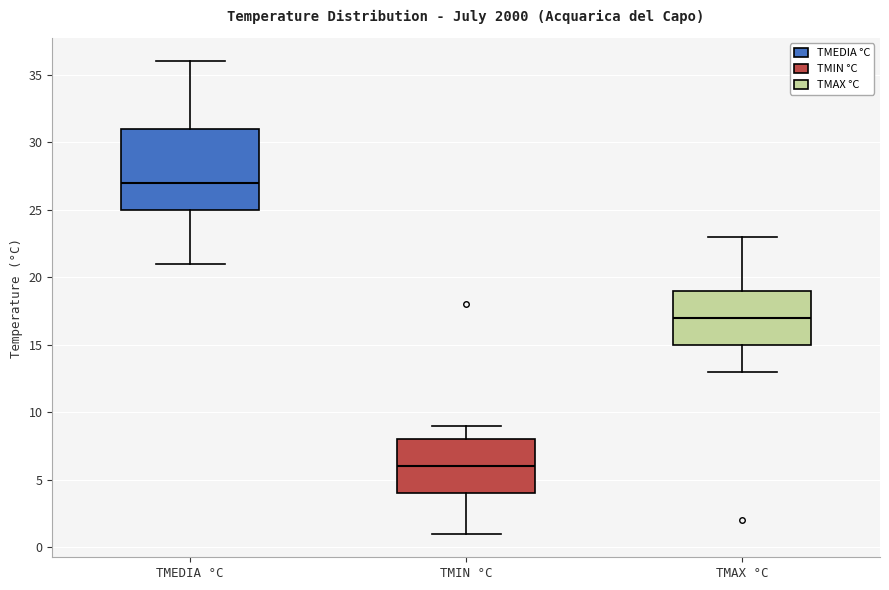

Reading left to right, transcribe this box plot: for each box, give where its median line is, the range the box spans, and where its two whiskers end, as read against the y-axis. The values are not printed on the chart, so give them approximately, as read against the axis.

TMEDIA °C: median 27, box 25 to 31, whiskers 21 to 36
TMIN °C: median 6, box 4 to 8, whiskers 1 to 9
TMAX °C: median 17, box 15 to 19, whiskers 13 to 23